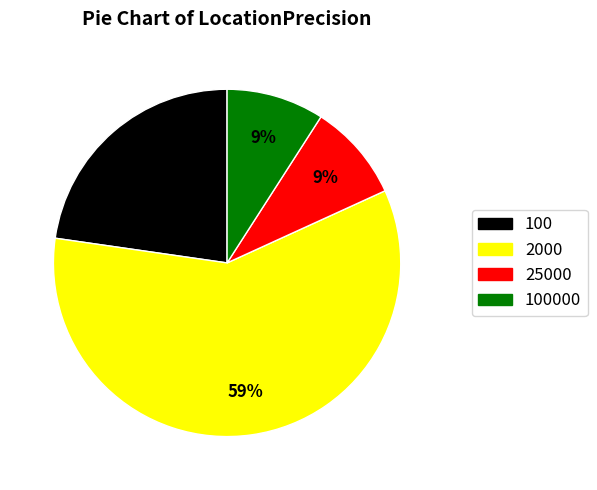

How many segments does this pie chart have?

4